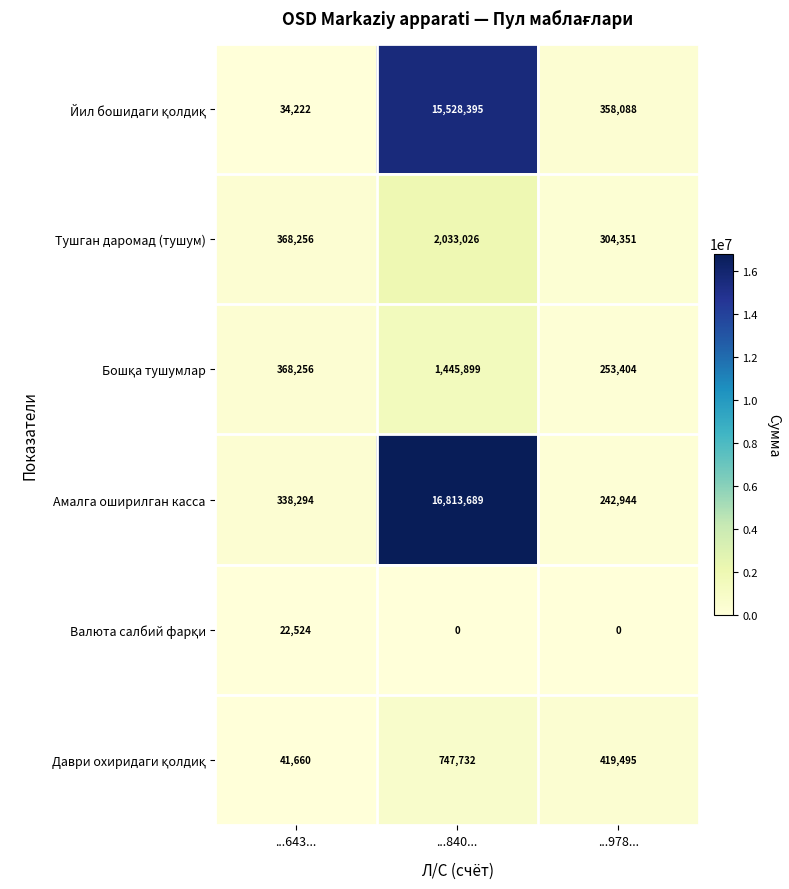

What is the sum of all Тушган даромад (тушум) values?

2705633